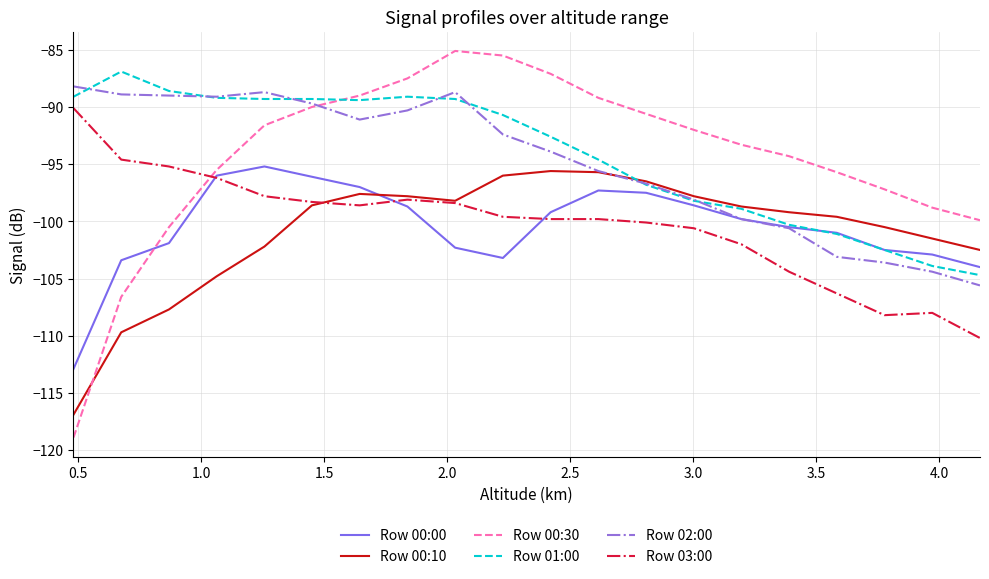

True or false: Row 00:10 has more than 2 interior local peaks.

False